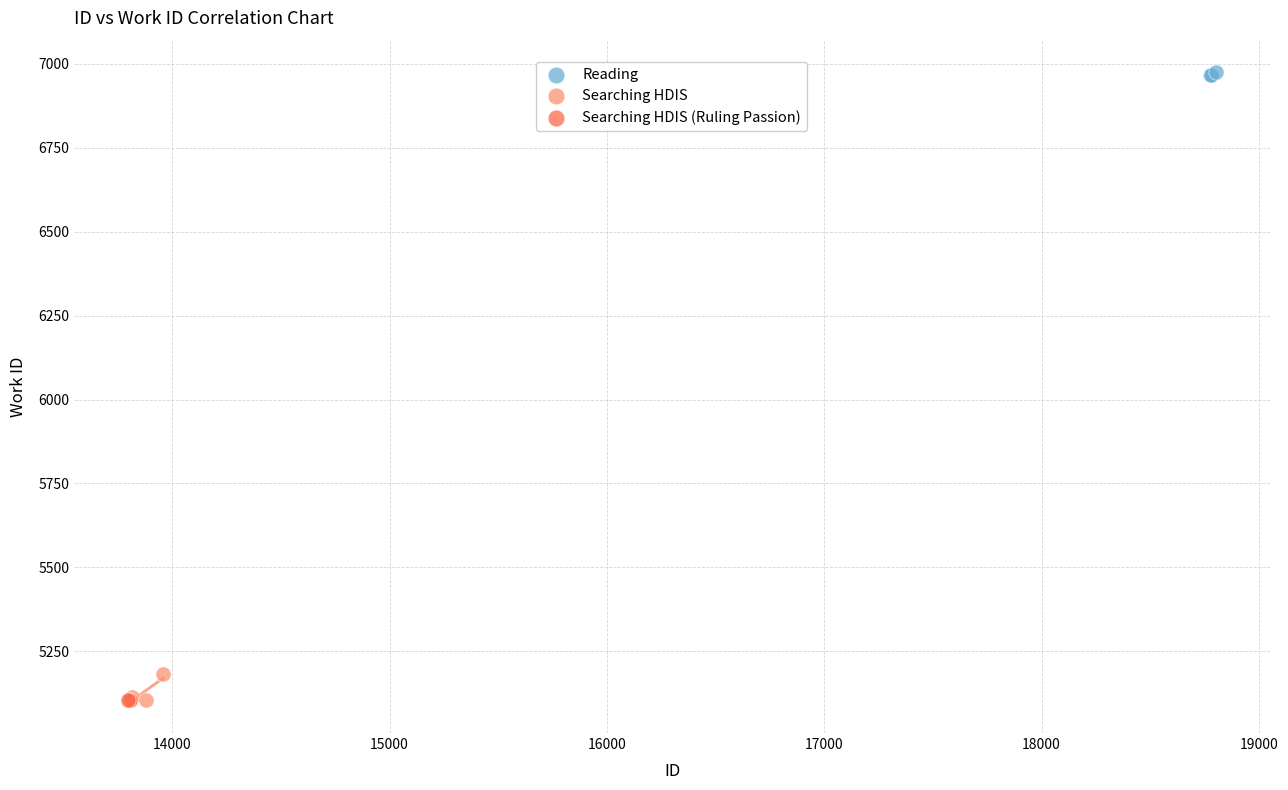

Which series contains the highest Y value?

Reading